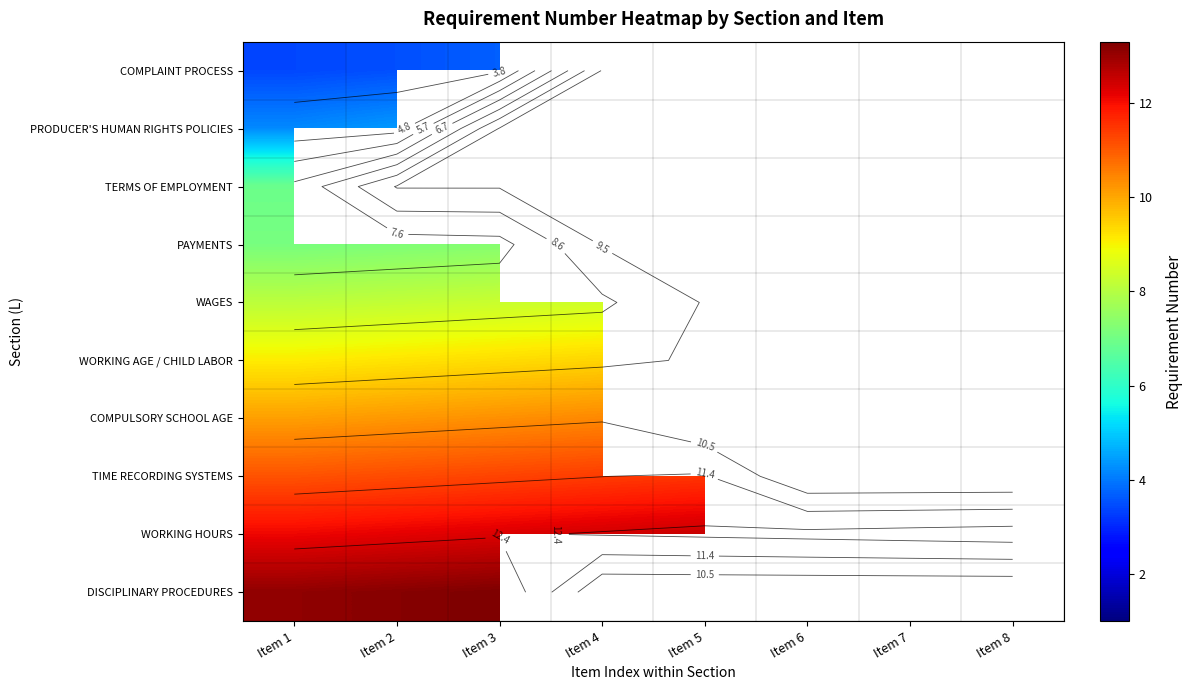

At which category is the sum across all series the highest?

Item 1